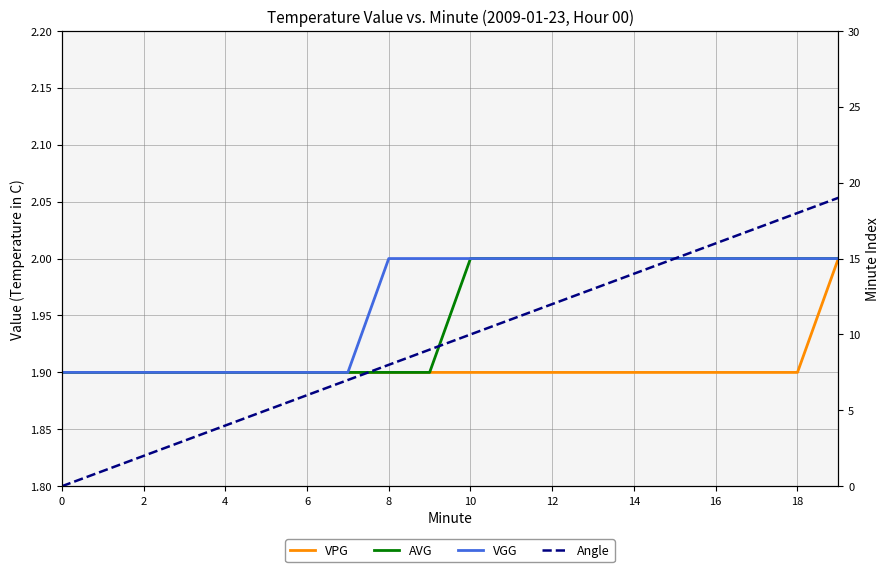

List the labels in order of VPG value, largest first.

19, 0, 2, 4, 6, 8, 10, 12, 14, 16, 18, 10, 11, 12, 13, 14, 15, 16, 17, 18